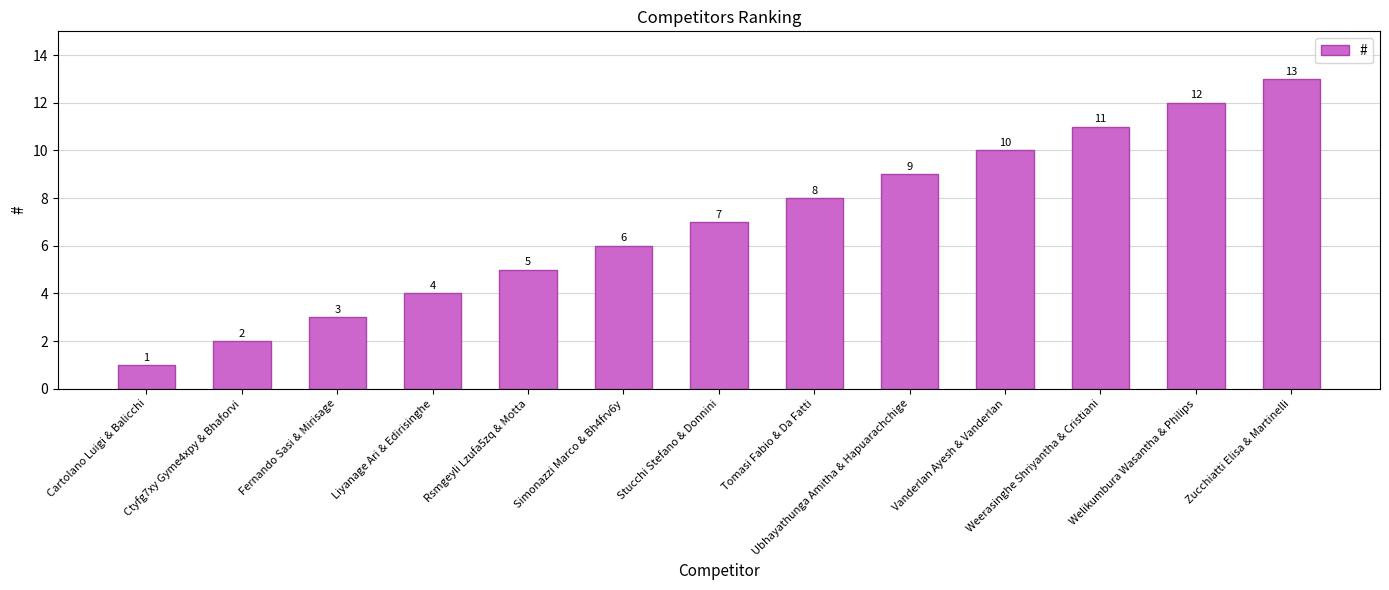

Reading left to right, list all the values displayed in this chart.

Cartolano Luigi & Balicchi=1	Ctyfg7xy Gyme4xpy & Bhaforvi=2	Fernando Sasi & Mirisage=3	Liyanage Ari & Edirisinghe=4	Rsmgeyli Lzufa5zq & Motta=5	Simonazzi Marco & Bh4frv6y=6	Stucchi Stefano & Donnini=7	Tomasi Fabio & Da Fatti=8	Ubhayathunga Amitha & Hapuarachchige=9	Vanderlan Ayesh & Vanderlan=10	Weerasinghe Shriyantha & Cristiani=11	Welikumbura Wasantha & Philips=12	Zucchiatti Elisa & Martinelli=13